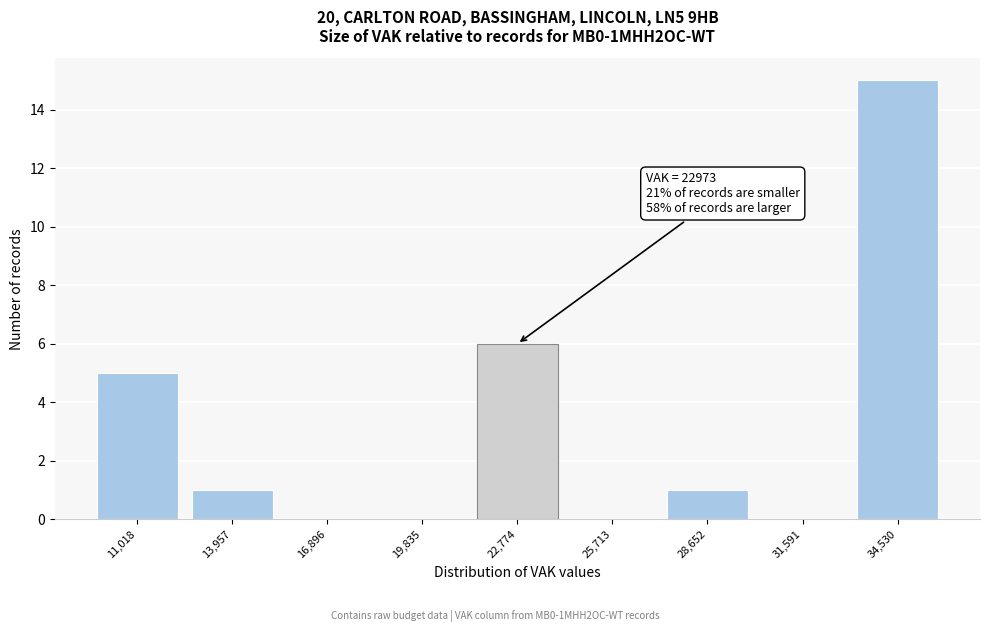

Over which range of the x-axis is the bar tallest?

33000 to 36000